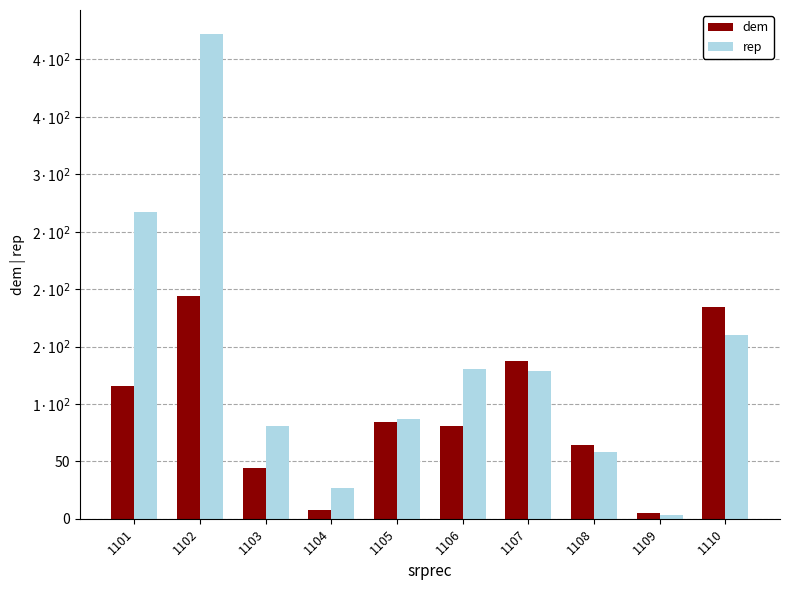

Rank the series by their average value, from highest to lowest.

rep, dem